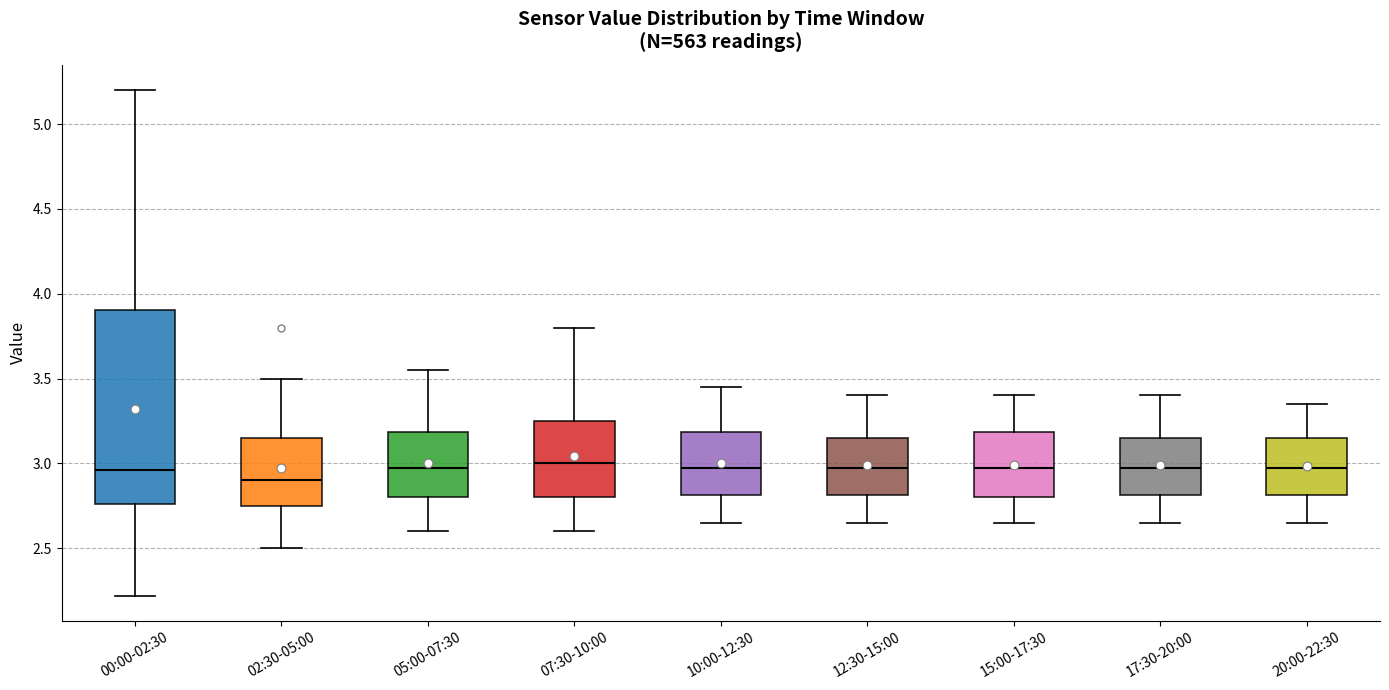

Reading left to right, read every box against the y-axis: the position of its median line, the range the box covers, and the ends of its whiskers. The values are not printed on the chart, so give them approximately, as read against the axis.

00:00-02:30: median 2.95, box 2.75 to 3.90, whiskers 2.20 to 5.20
02:30-05:00: median 2.90, box 2.75 to 3.15, whiskers 2.50 to 3.50
05:00-07:30: median 3.00, box 2.80 to 3.20, whiskers 2.60 to 3.55
07:30-10:00: median 3.00, box 2.80 to 3.25, whiskers 2.60 to 3.80
10:00-12:30: median 3.00, box 2.80 to 3.20, whiskers 2.65 to 3.45
12:30-15:00: median 3.00, box 2.80 to 3.15, whiskers 2.65 to 3.40
15:00-17:30: median 3.00, box 2.80 to 3.20, whiskers 2.65 to 3.40
17:30-20:00: median 3.00, box 2.80 to 3.15, whiskers 2.65 to 3.40
20:00-22:30: median 3.00, box 2.80 to 3.15, whiskers 2.65 to 3.35